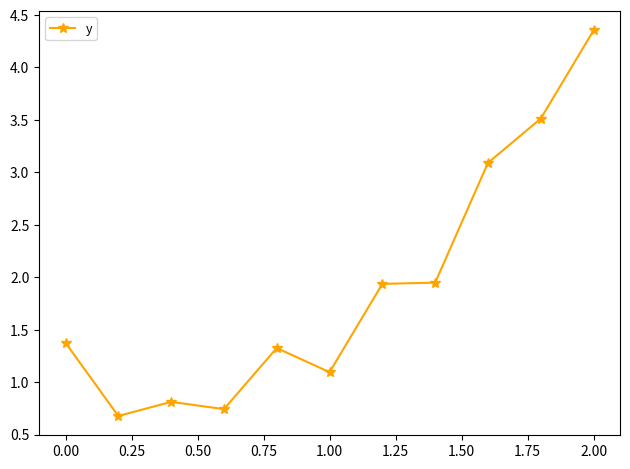

How many data points are less than 1?

3